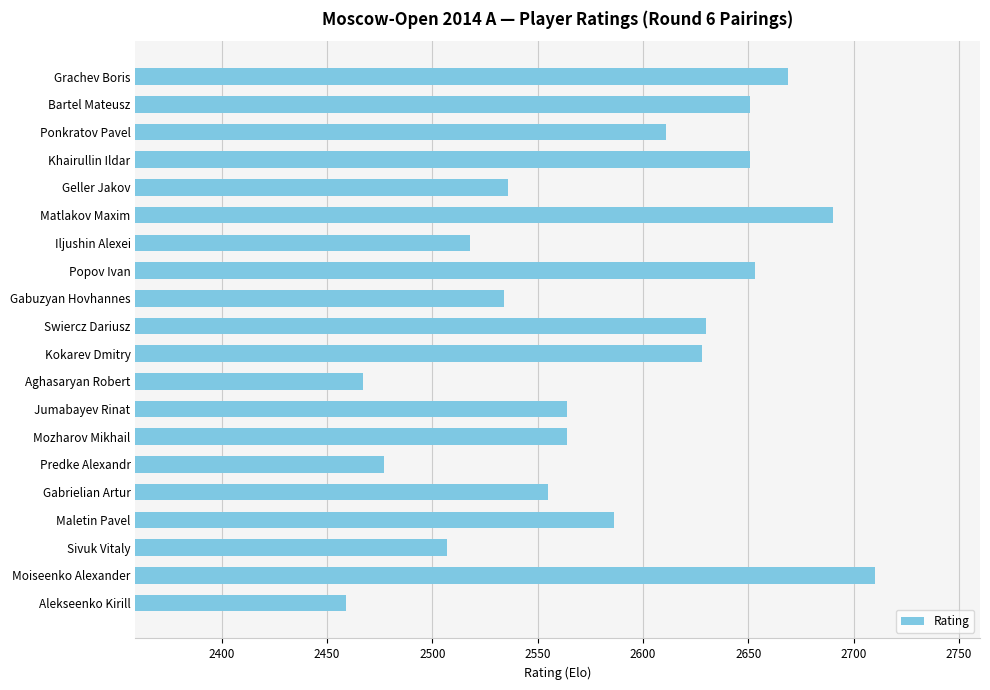

The chart shows a value of 3780 at Popov Ivan. True or false?

False